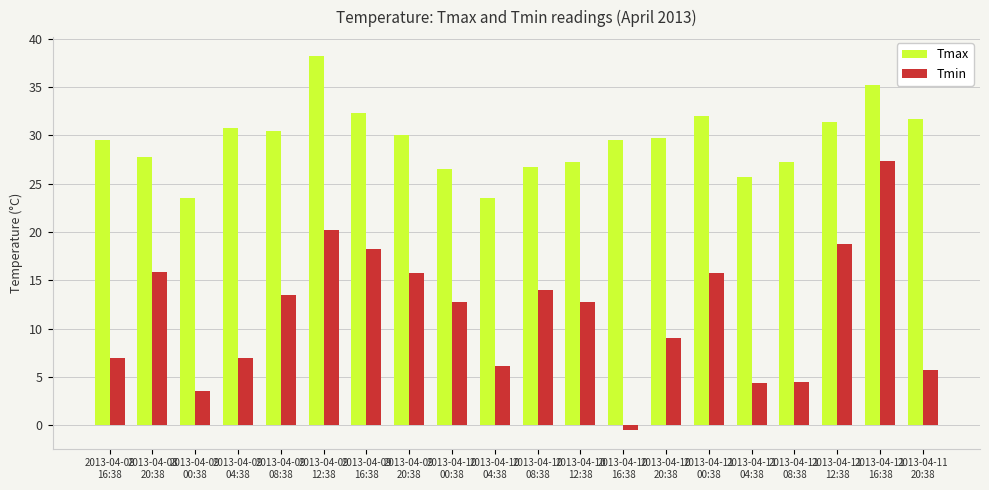

Which series has the widest spread of values?

Tmin